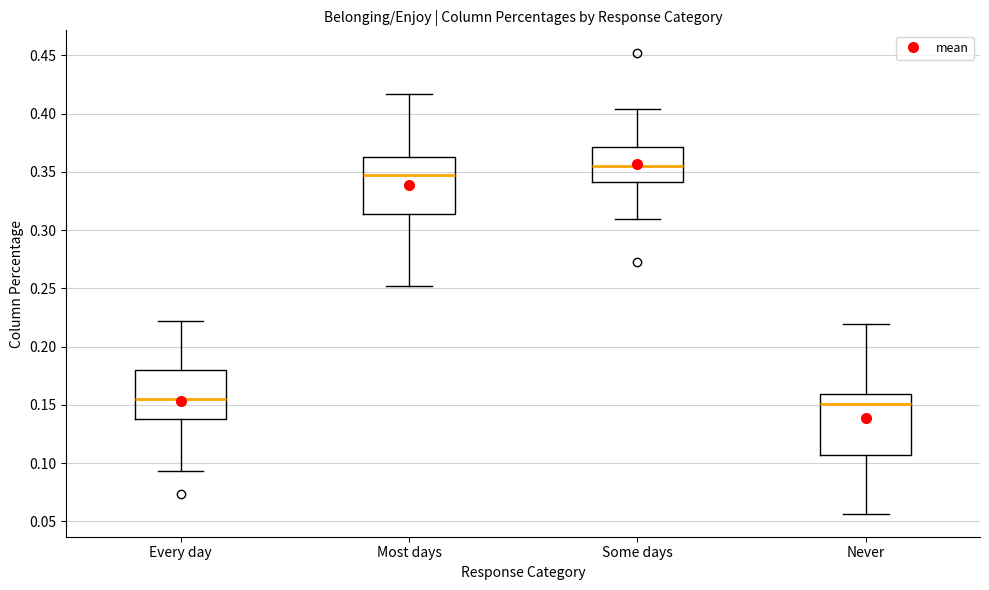

Where does the lower whisker of the box for Every day end on the y-axis? The values are not printed on the chart, so give them approximately, as read against the axis.

0.095